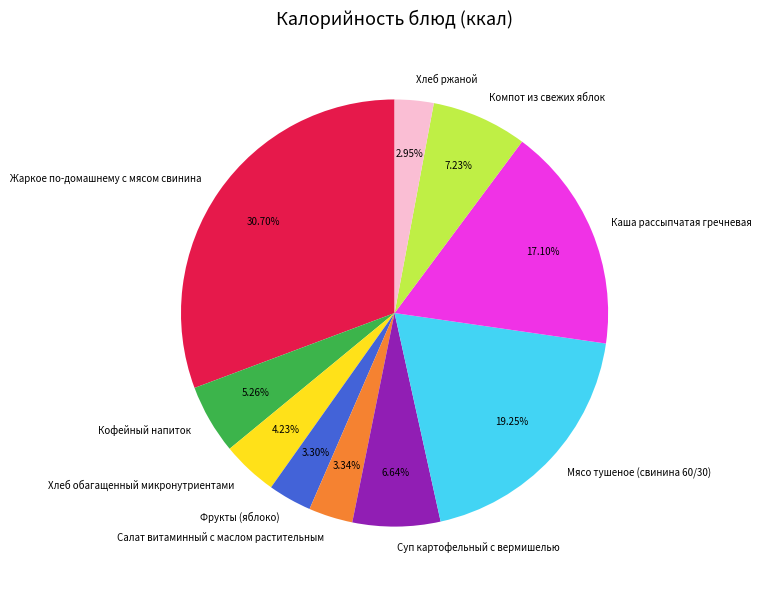

Does Мясо тушеное (свинина 60/30) account for over 50% of the chart?

No